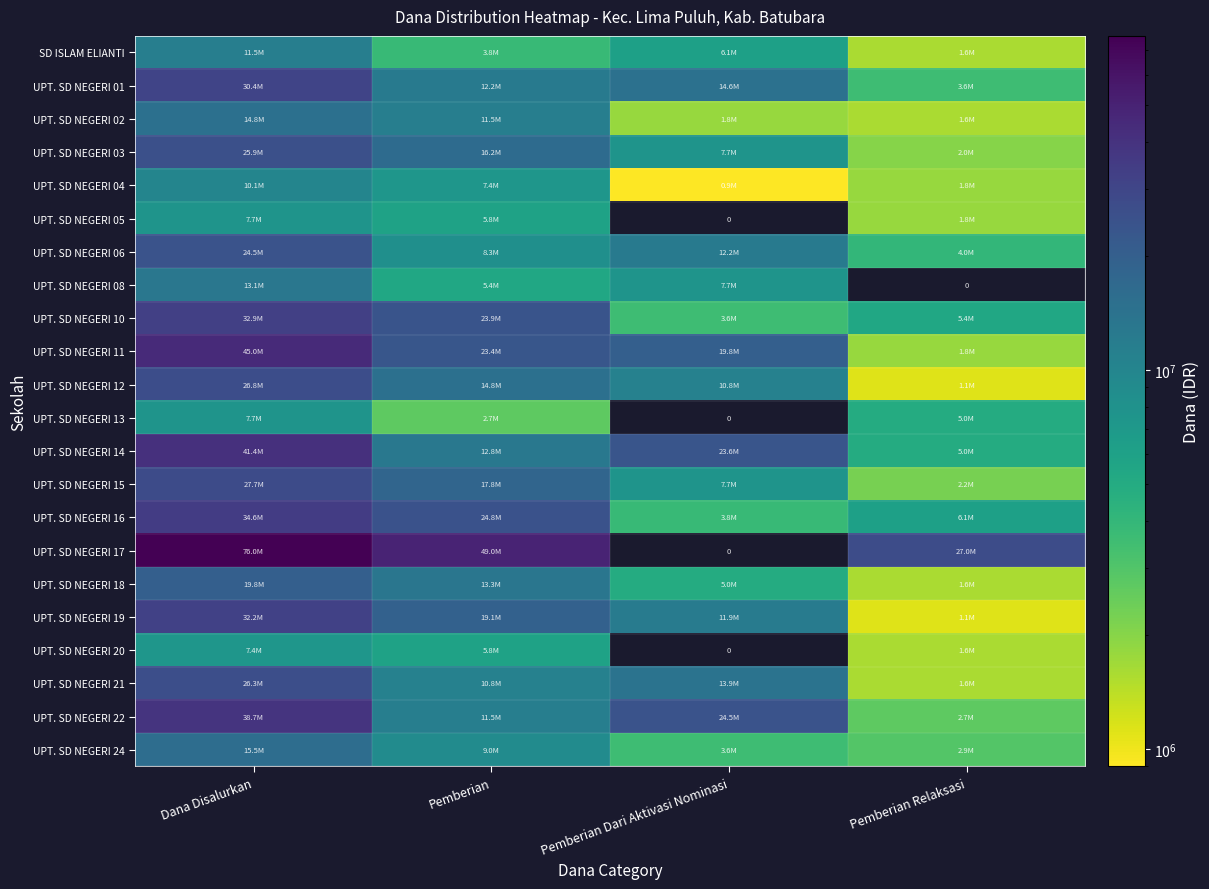

At which label is UPT. SD NEGERI 05 closest to 3825000?

Pemberian